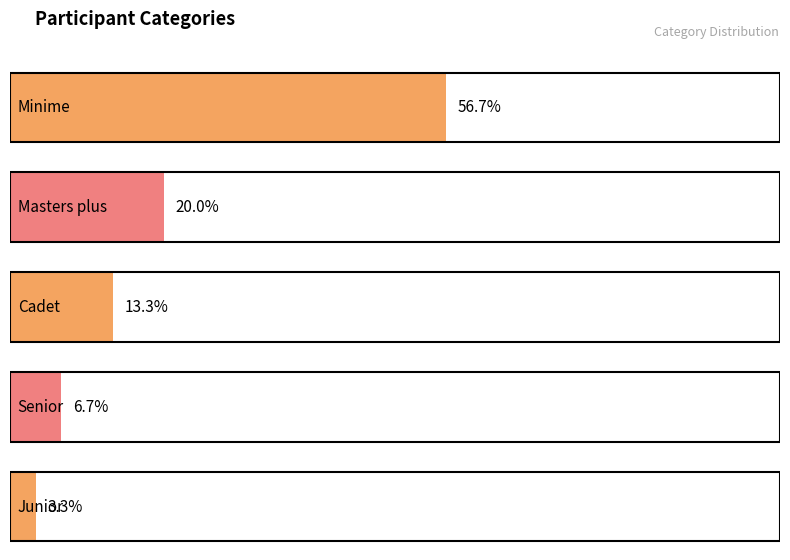

What position from the left is 3?

4